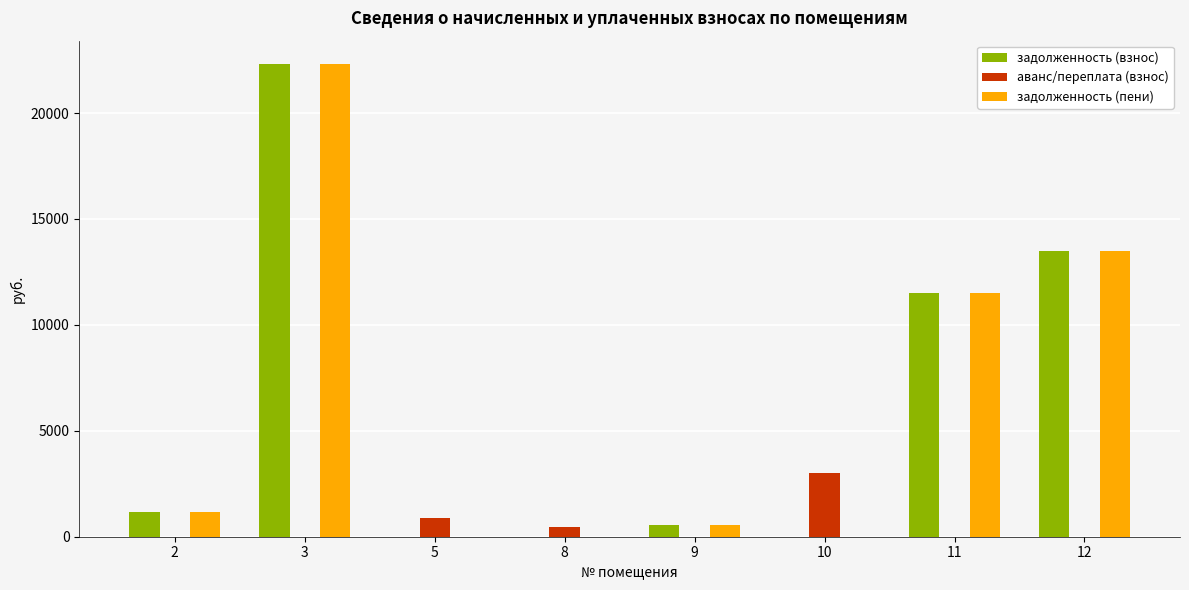

Where is задолженность (пени) nearest to the value 11150?

11